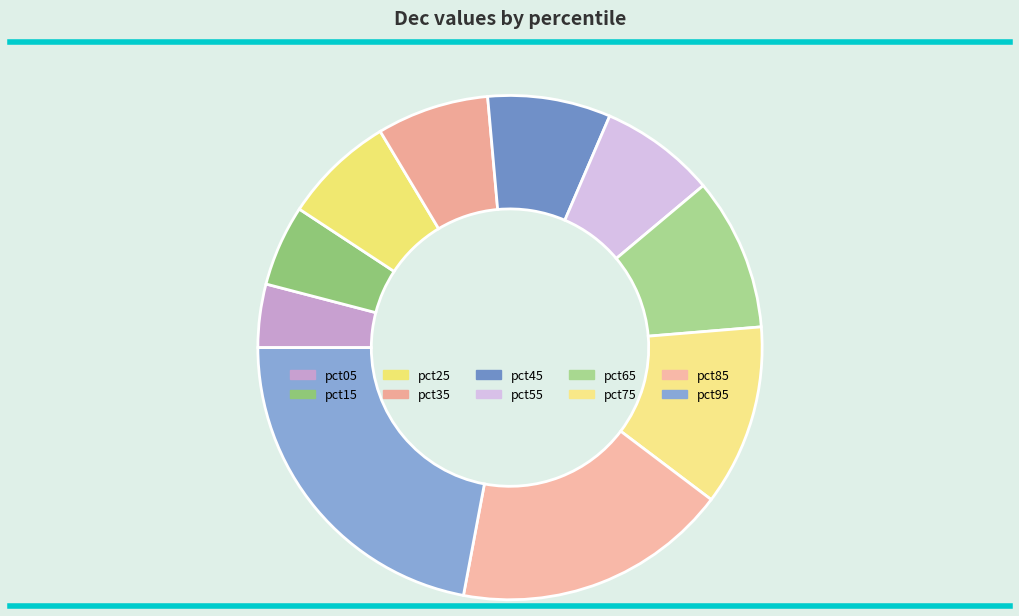

To the nearest percent, what is the combined percentage of pct45 and pct85?

26%